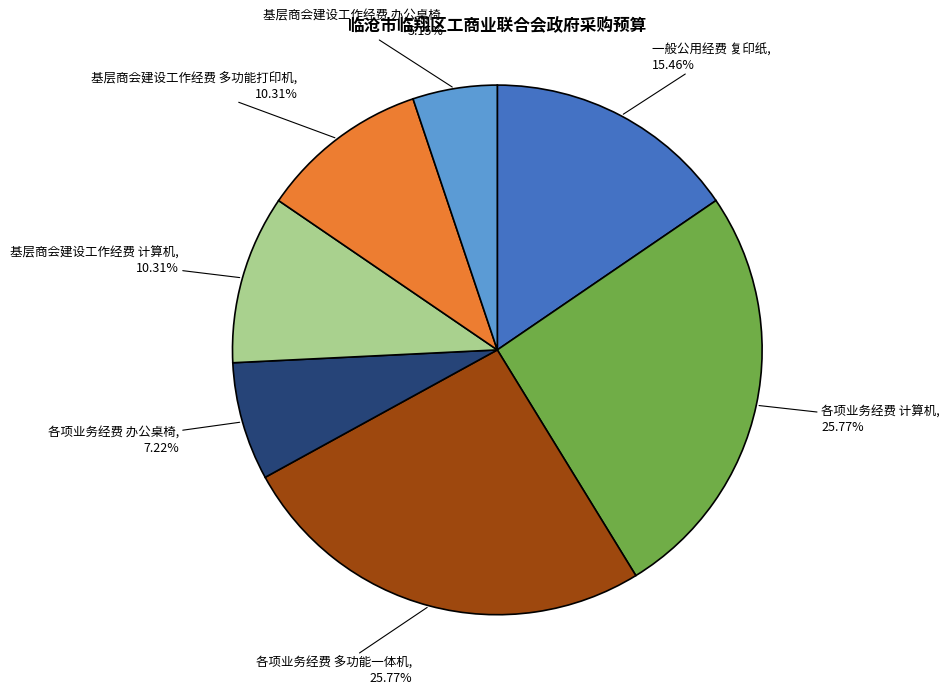

Is it true that 基层商会建设工作经费 办公桌椅 is 11% of the pie?

False